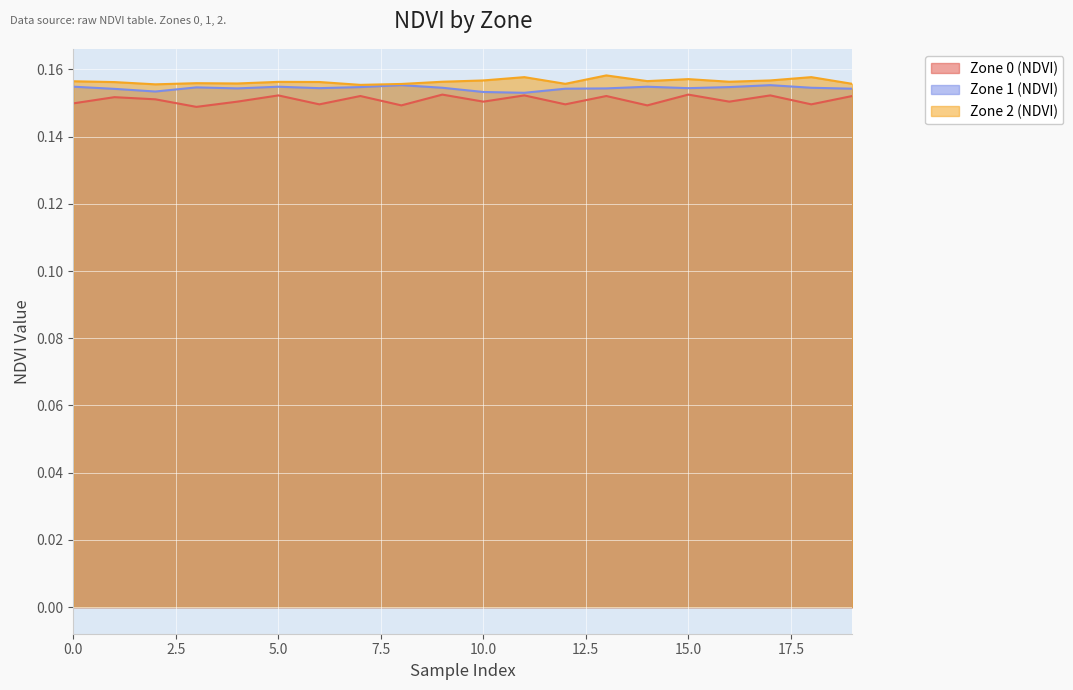

Is it true that Zone 0 (NDVI) equals 0.2 at 16?

True